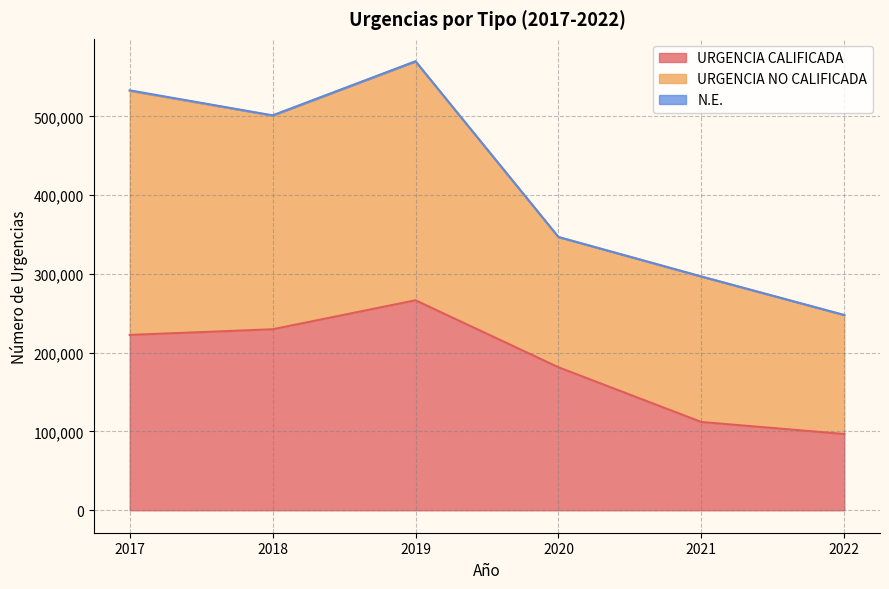

Which series has the largest range (max minus min)?

URGENCIA CALIFICADA